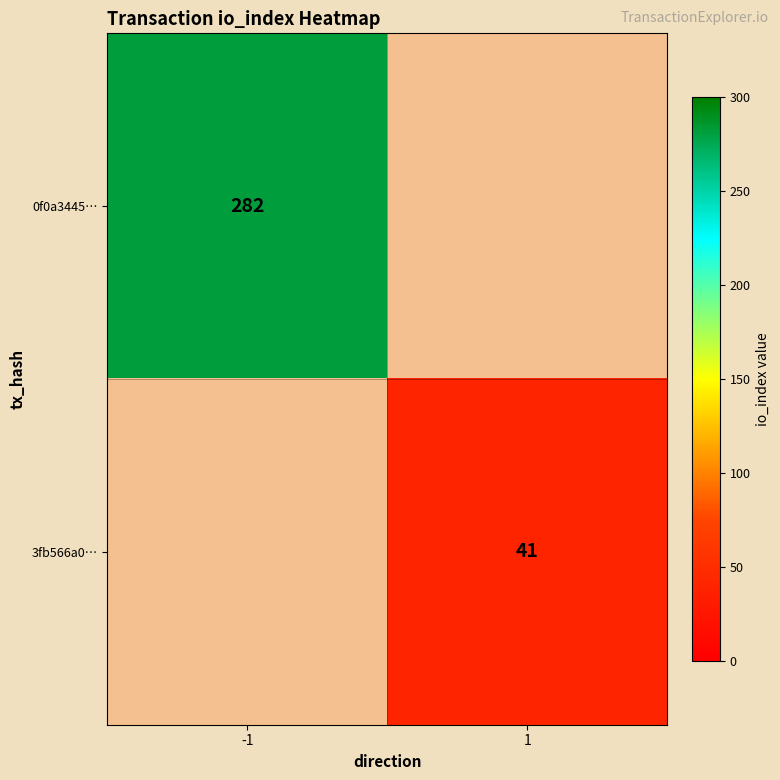

Which category has the lowest value across all series?

1